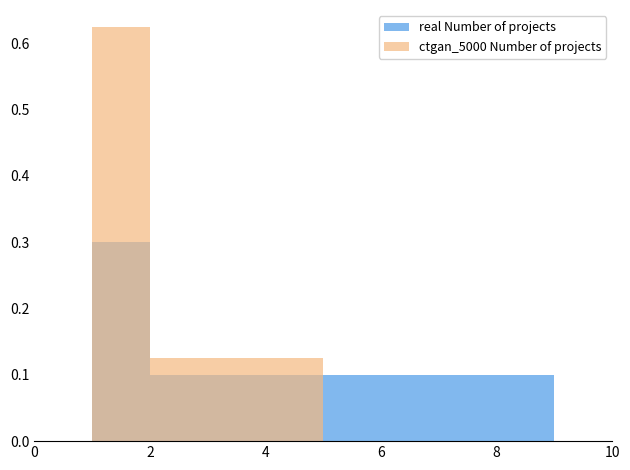

What are all the series names shown in the legend?

real Number of projects, ctgan_5000 Number of projects